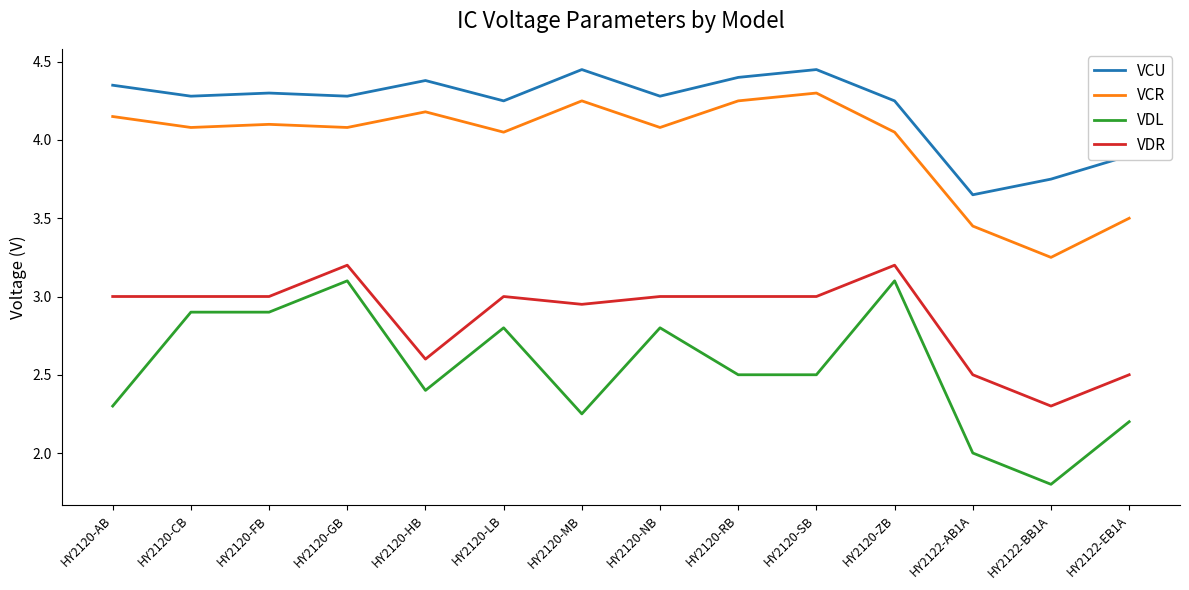

True or false: VCU has more than 0 points higher than both neighbors.

True